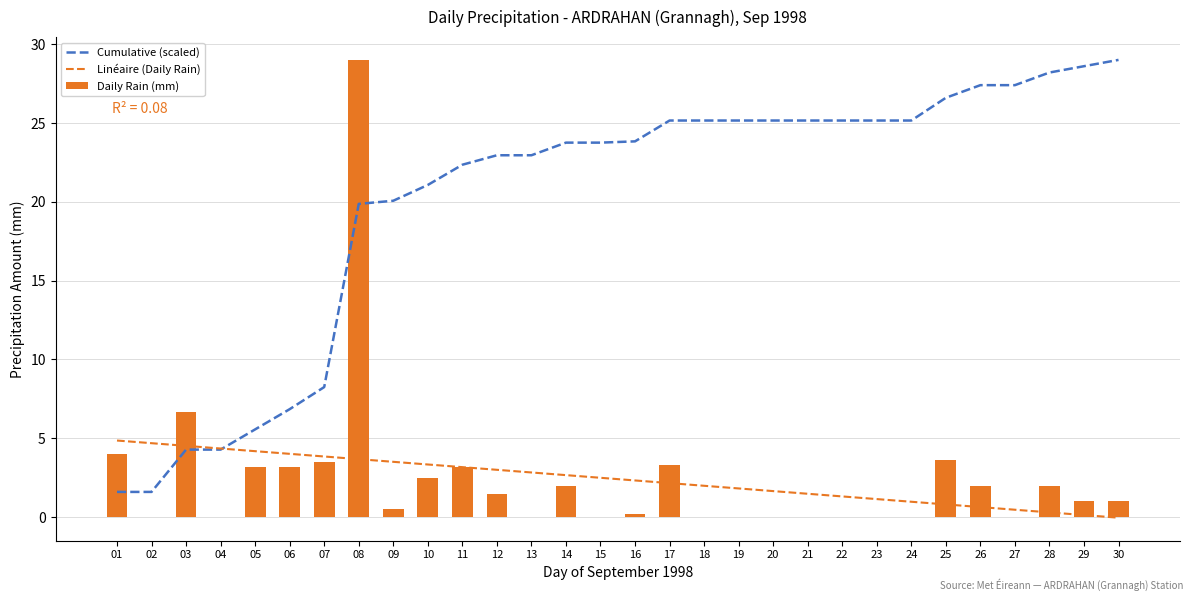

What is the maximum value shown in the chart?

29.0